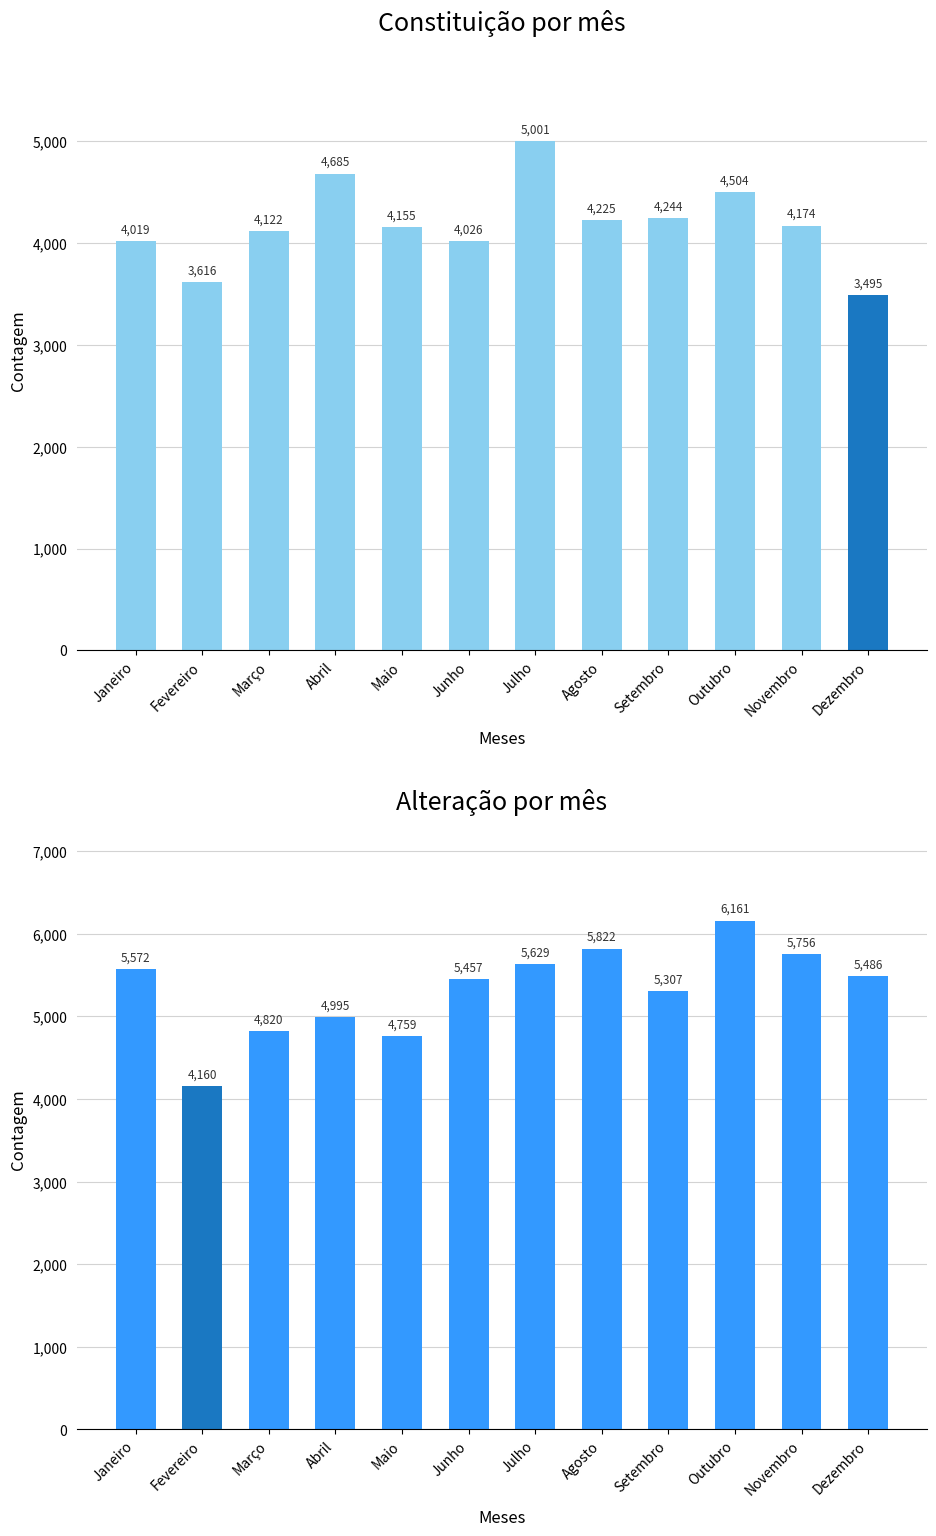

What is the label of the 9th bar from the left?

Setembro